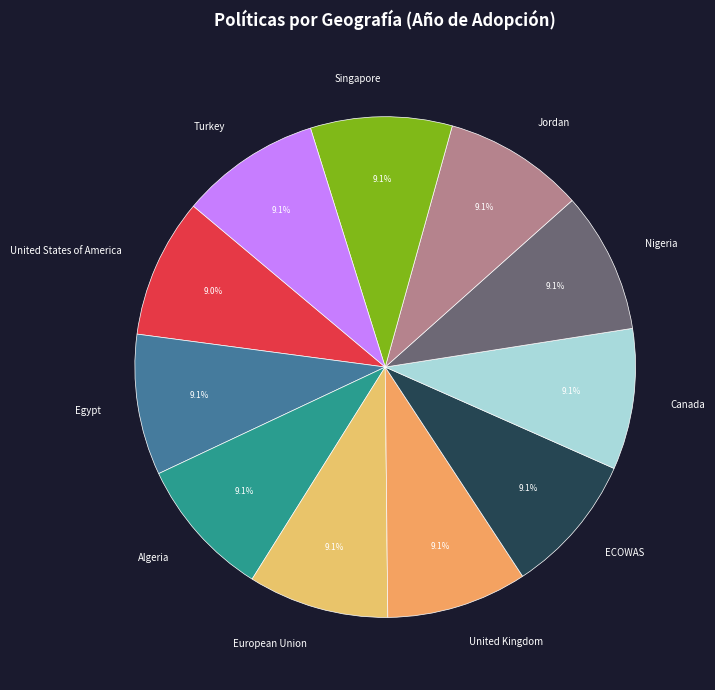

Is there a majority slice in this chart?

No